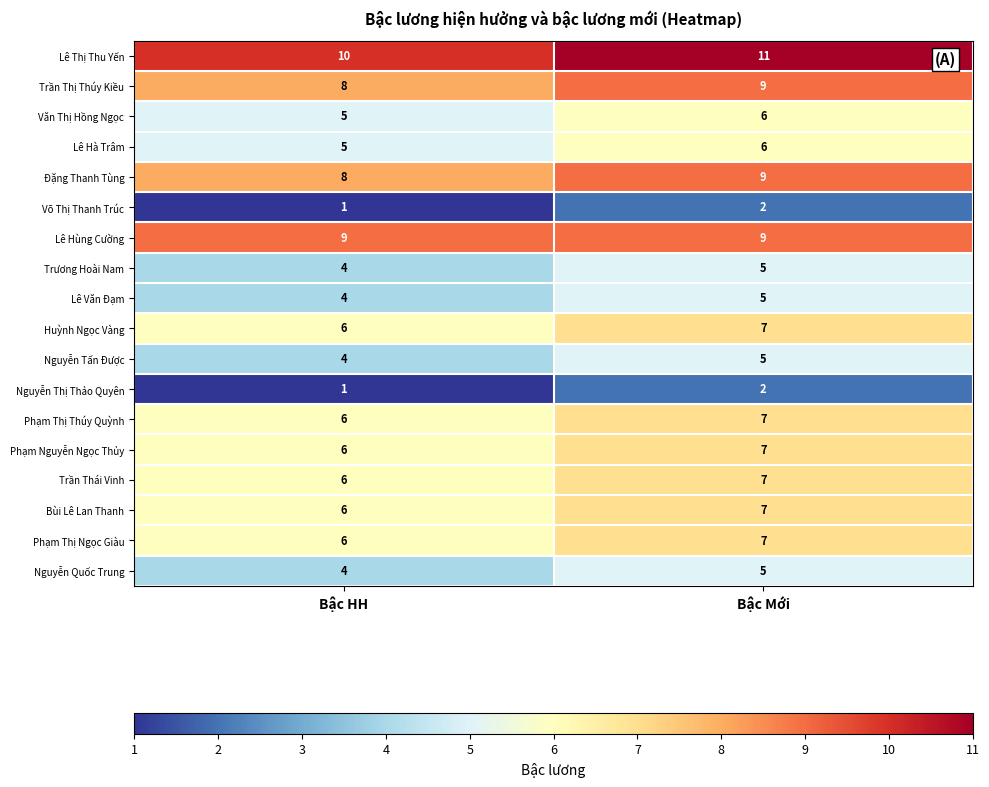

Read the Phạm Thị Ngọc Giàu value at Bậc HH.

6